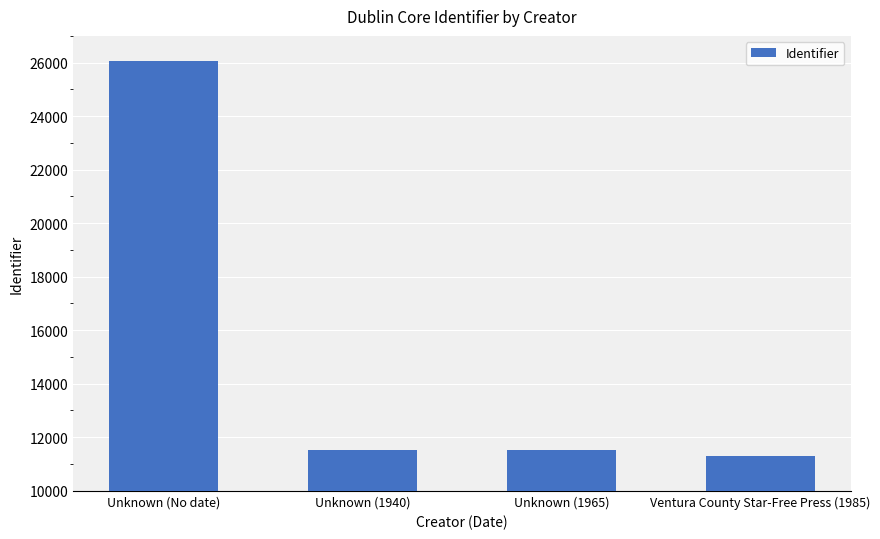

How many values are below 11519?

2